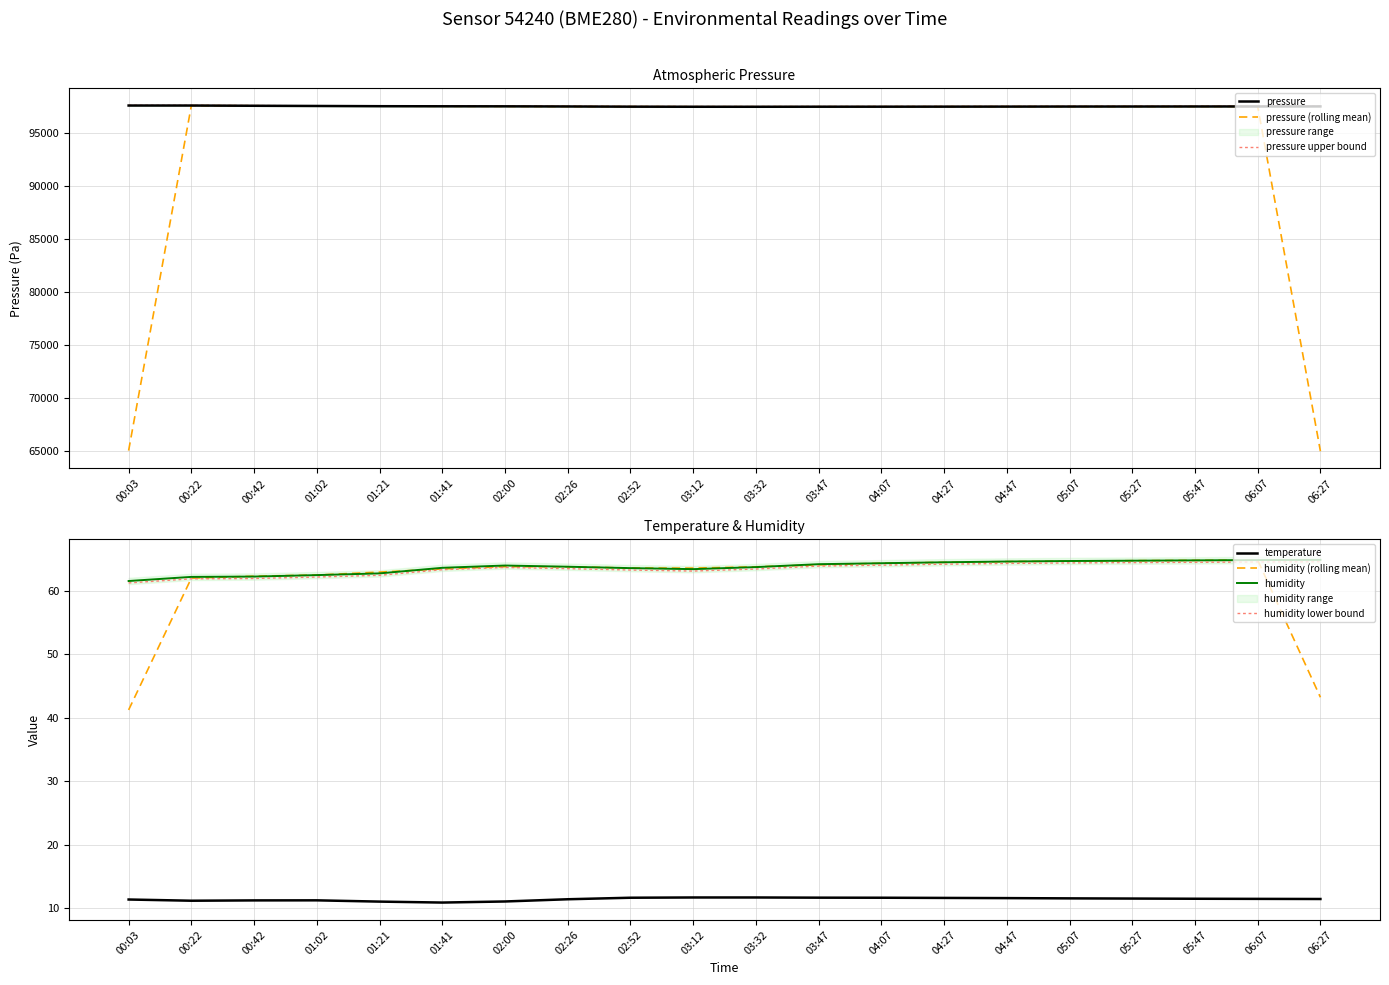

True or false: pressure and humidity cross at least once.

False